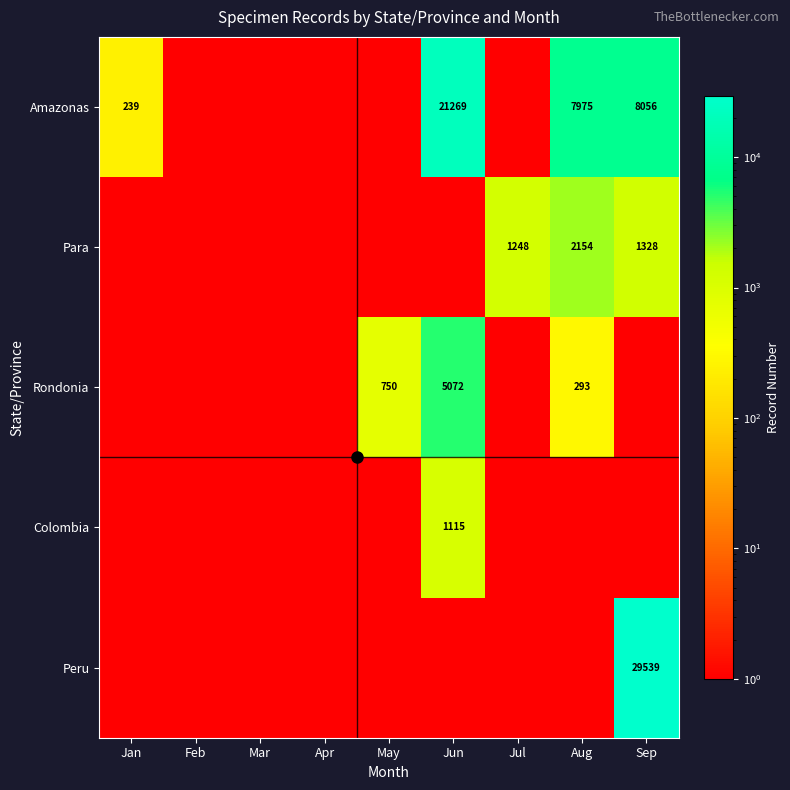

List the labels in order of Peru value, largest first.

Sep, Jan, Feb, Mar, Apr, May, Jun, Jul, Aug